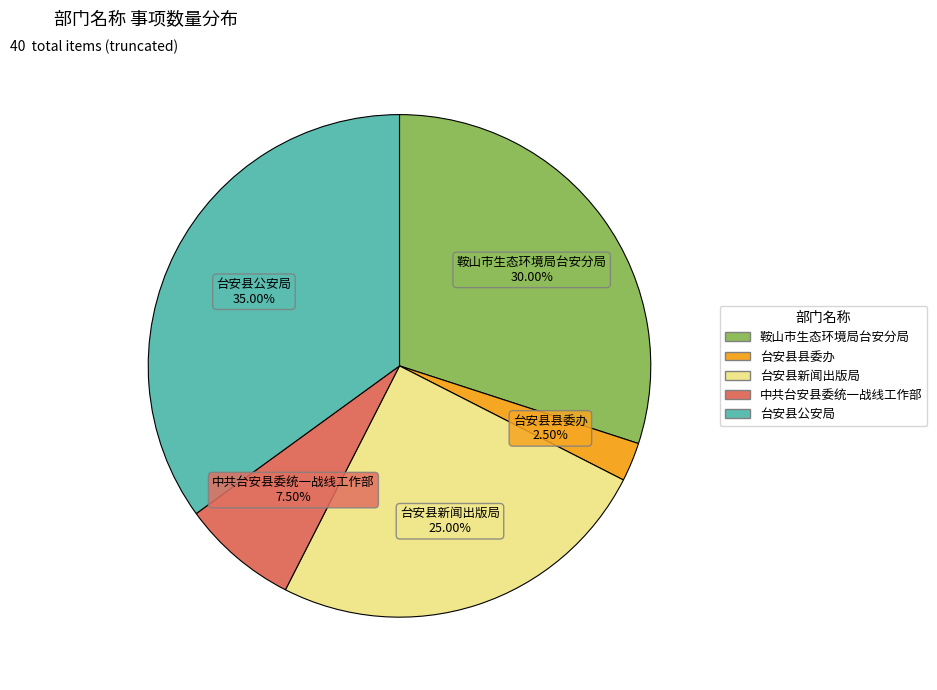

Does 台安县县委办 account for over 50% of the chart?

No